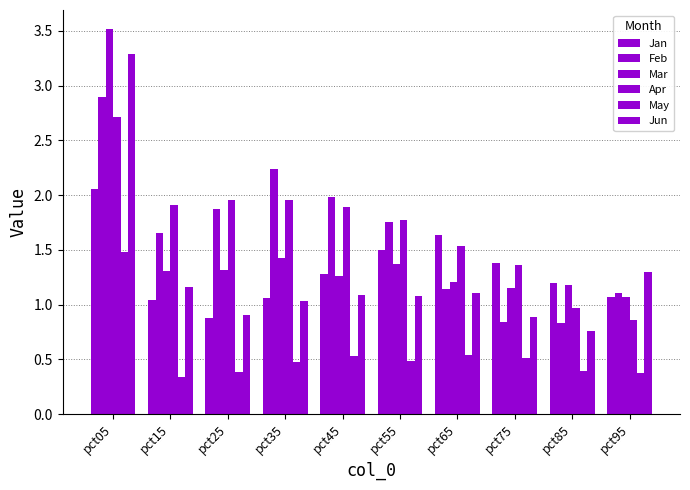

What is the maximum value for Apr?

2.7